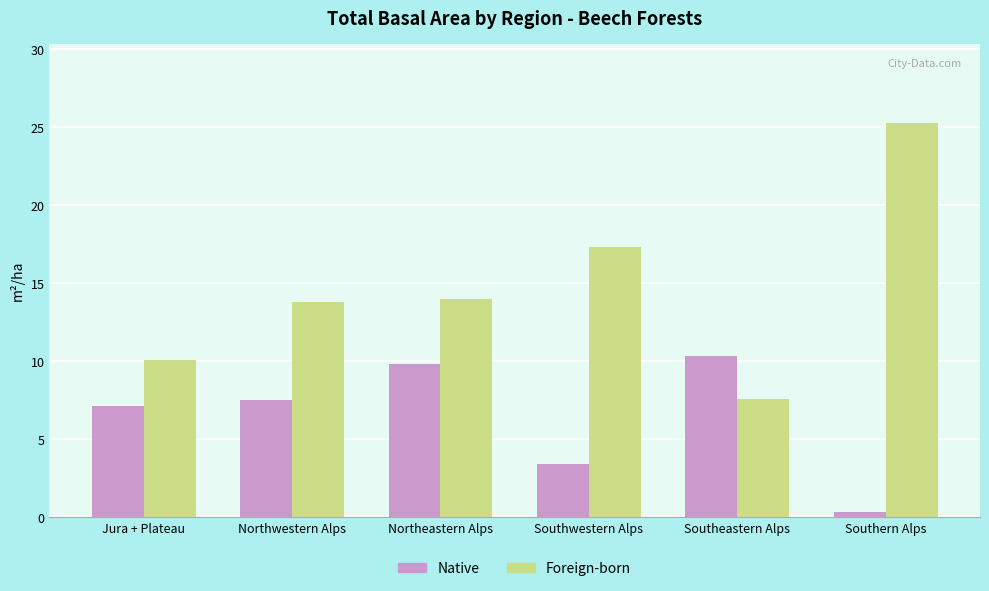

What is the lowest value of the Native series?

0.3